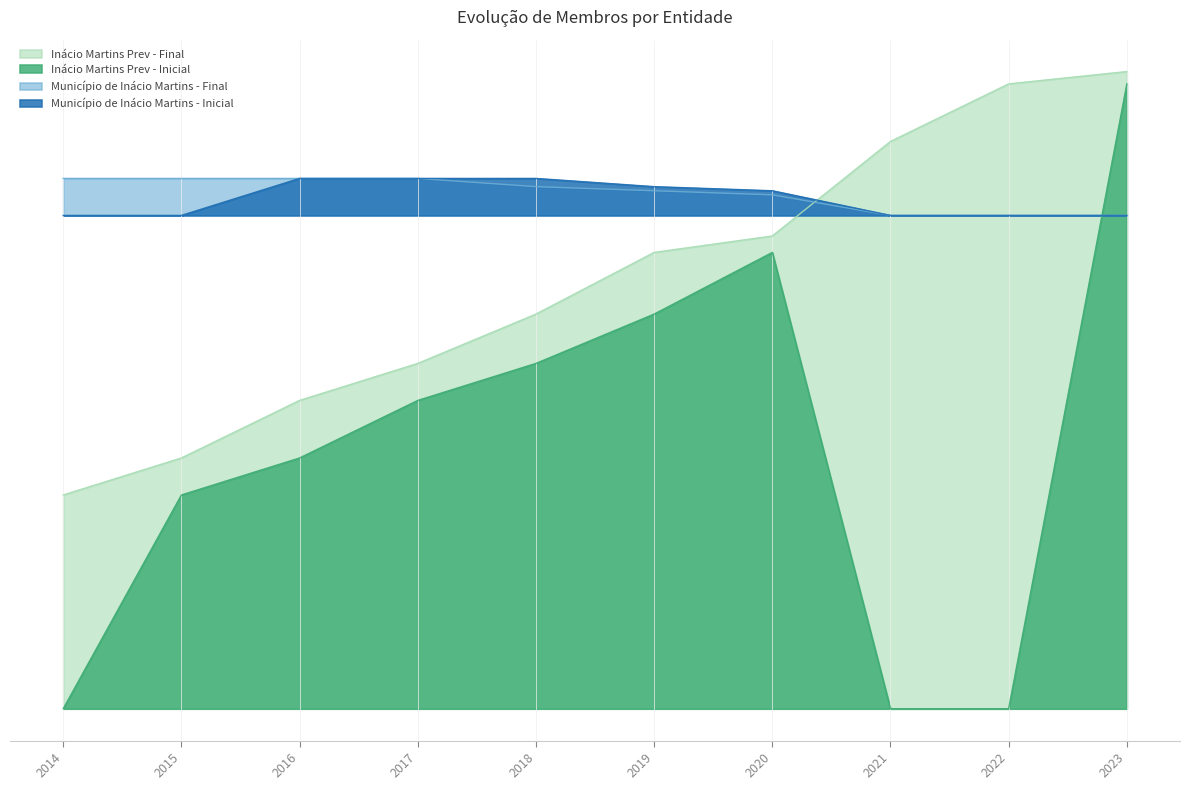

Is it true that Inácio Martins Prev - Inicial equals 23 at 2019?

False